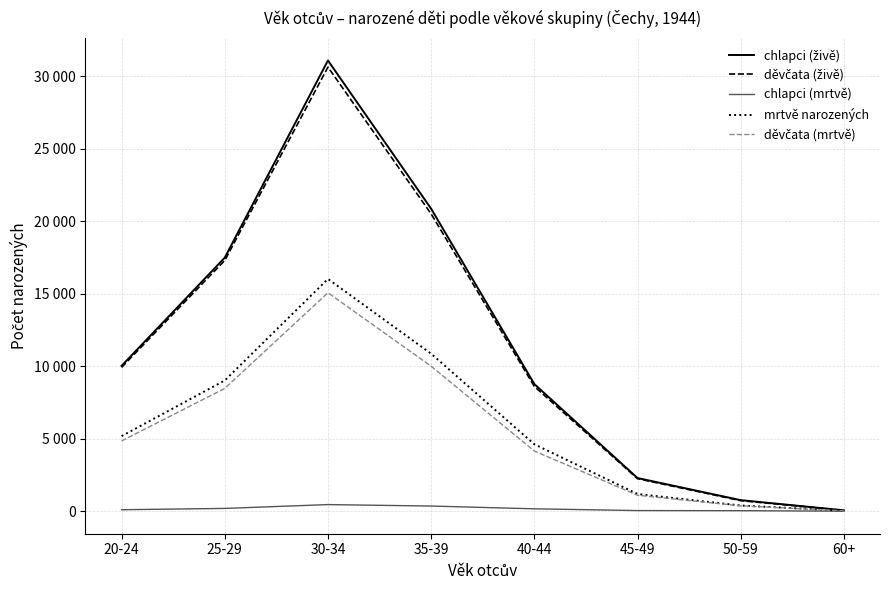

What is the average value of the mrtvě narozených series?

5913